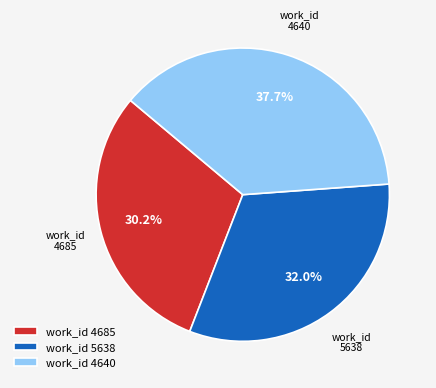

Is there any slice that represents more than half of the pie?

No